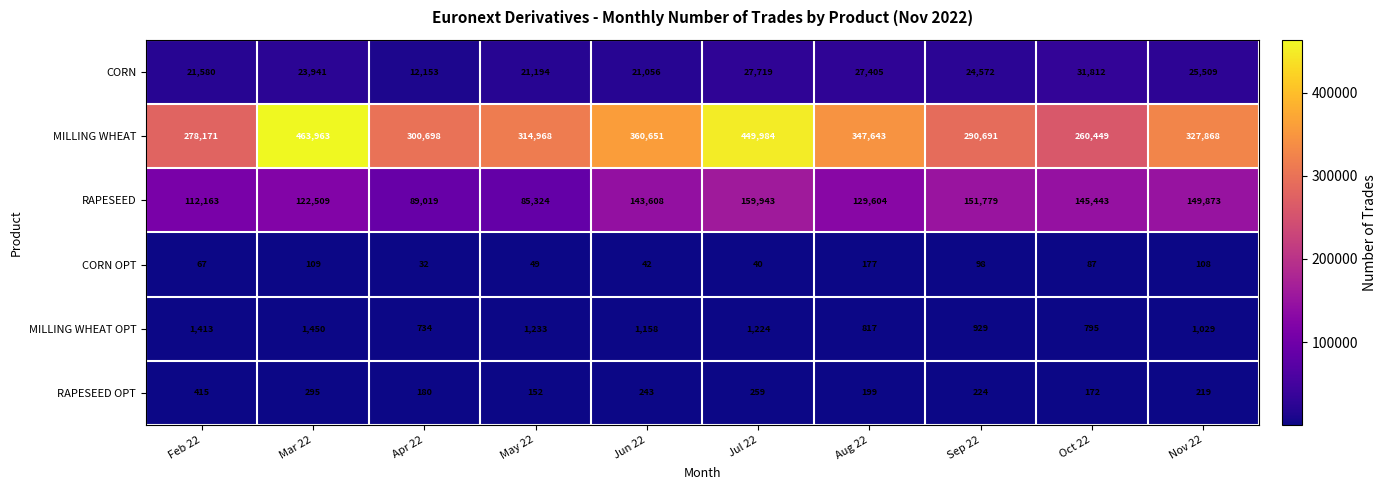

What is the minimum value for RAPESEED?

85324